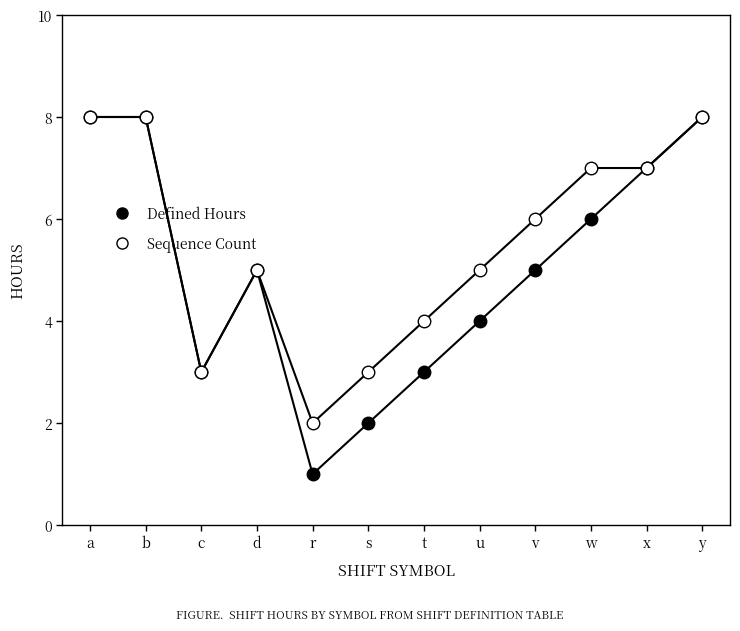

How many categories are shown in the chart?

12